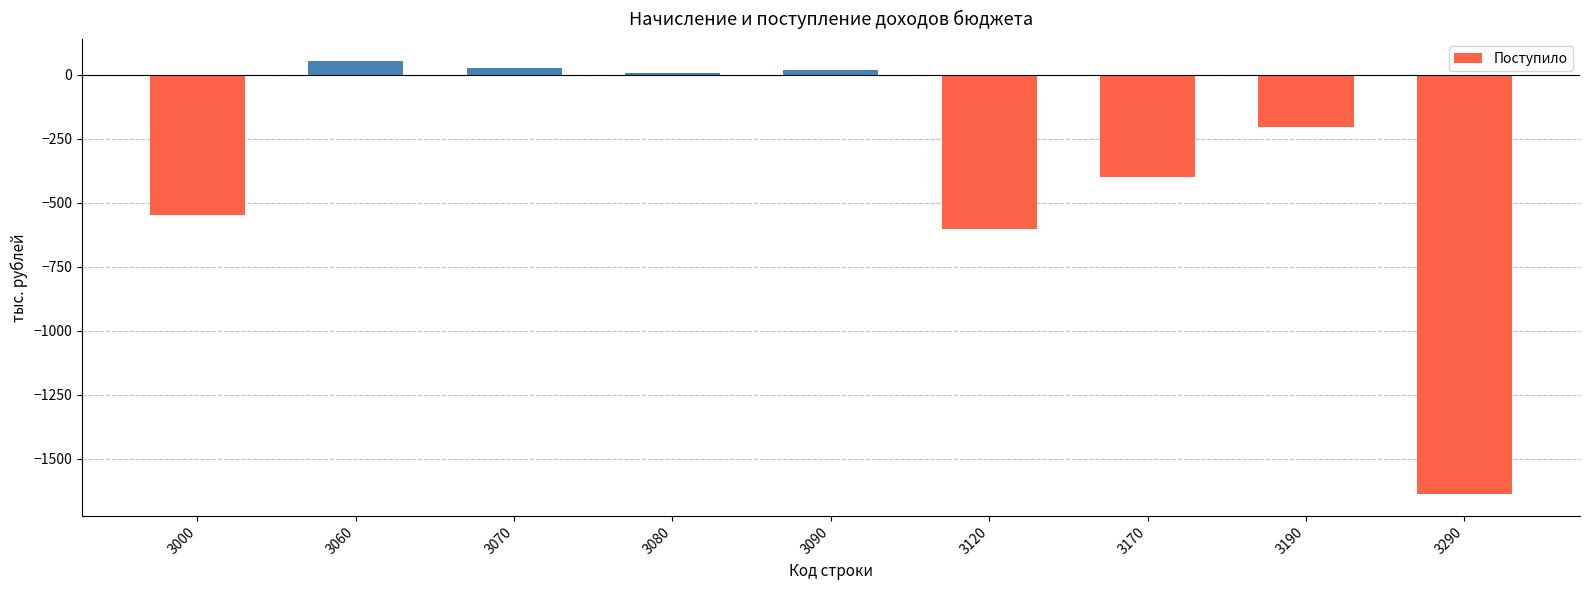

What is the maximum value shown in the chart?

55